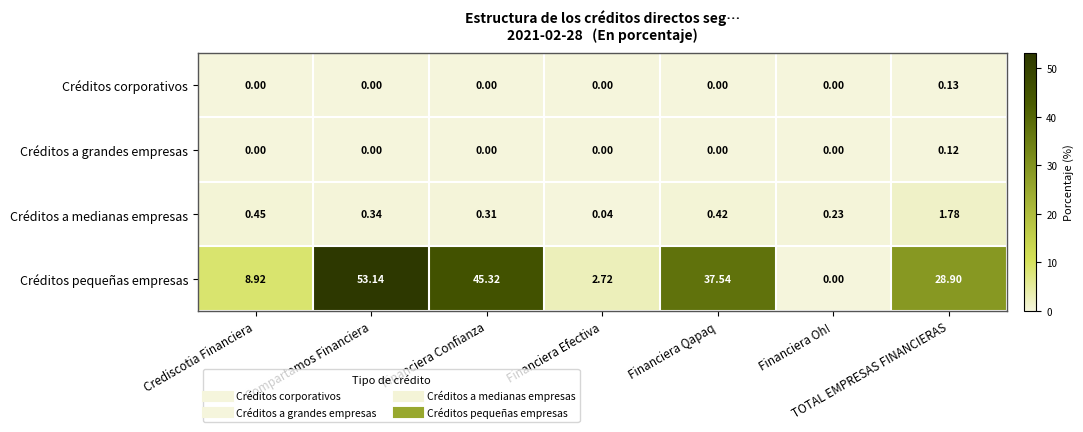

Rank the categories by Créditos pequeñas empresas value from lowest to highest.

Financiera Oh!, Financiera Efectiva, Crediscotia Financiera, TOTAL EMPRESAS FINANCIERAS, Financiera Qapaq, Financiera Confianza, Compartamos Financiera